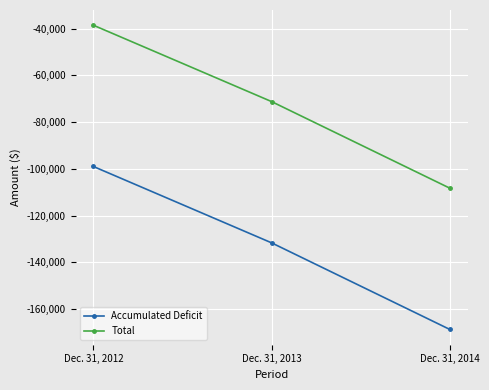

What are all the series names shown in the legend?

Accumulated Deficit, Total